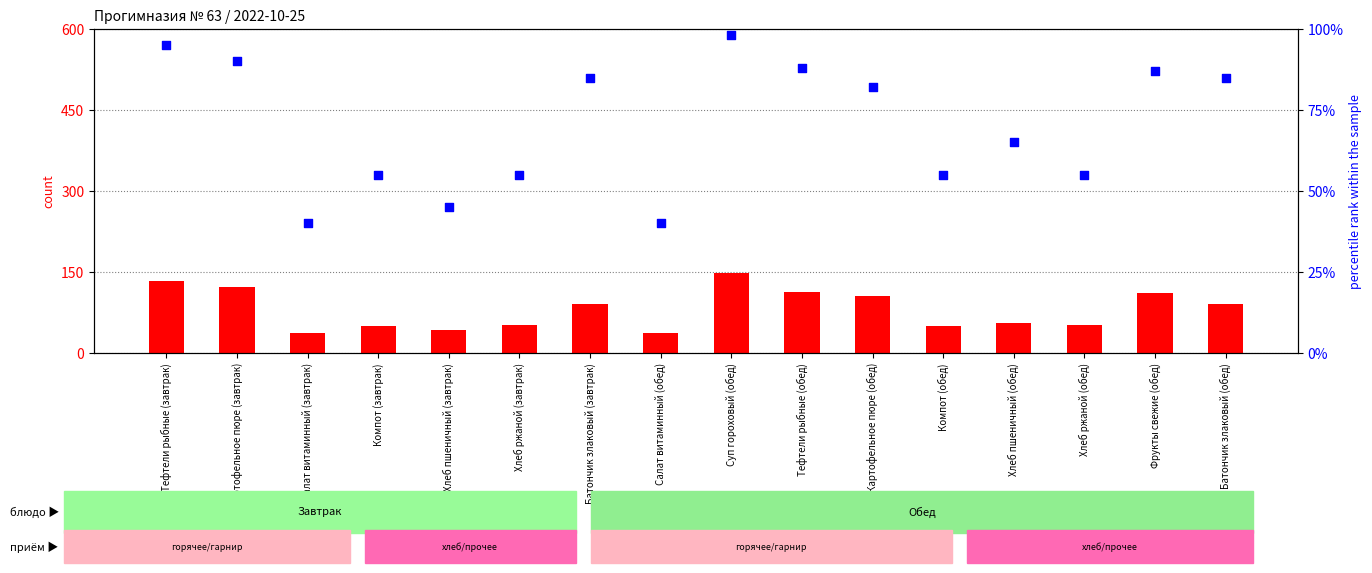

What is the total value across all series at Батончик злаковый (обед)?

176.0